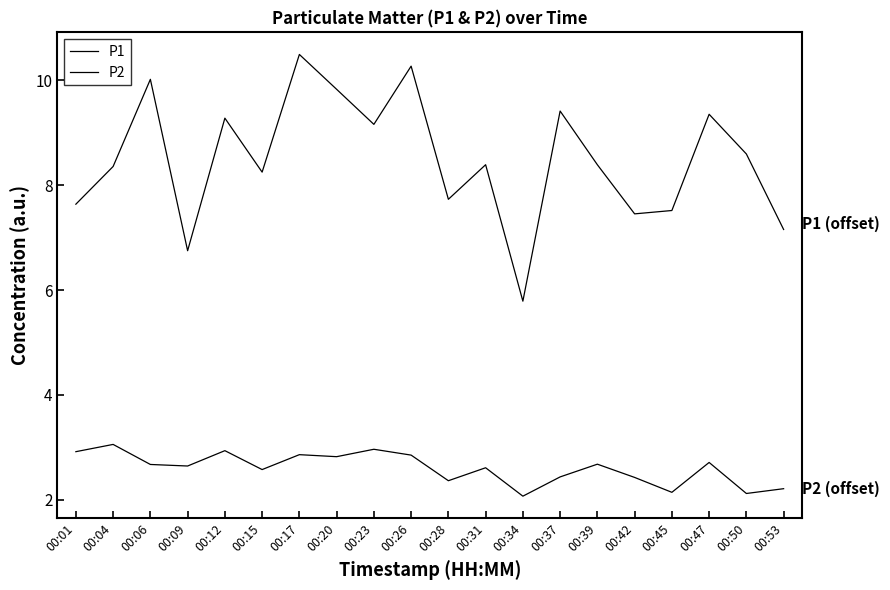

Reading right to left, what are all the values shown in this chart?

P1: 7.2	8.6	9.4	7.5	7.5	8.4	9.4	5.8	8.4	7.7	10.3	9.2	9.8	10.5	8.3	9.3	6.8	10.0	8.4	7.6
P2: 2.2	2.1	2.7	2.1	2.4	2.7	2.4	2.1	2.6	2.4	2.9	3.0	2.8	2.9	2.6	2.9	2.6	2.7	3.1	2.9